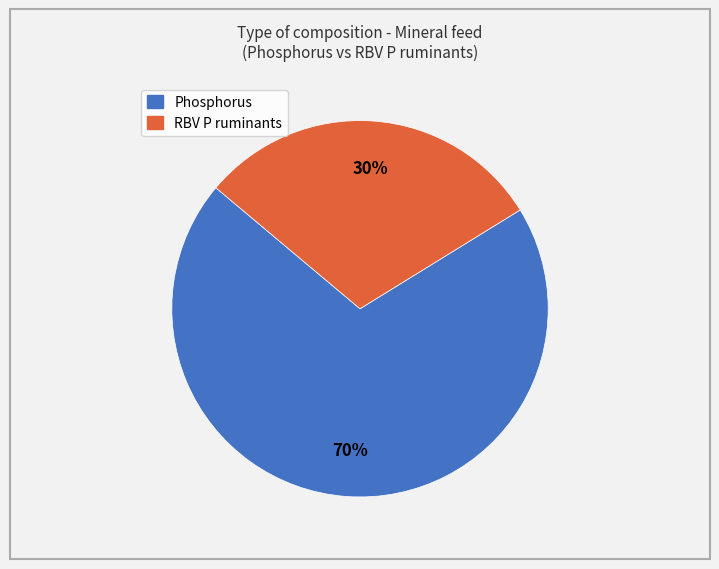

To the nearest percent, what is the difference between the largest and smallest slice percentages?

40%